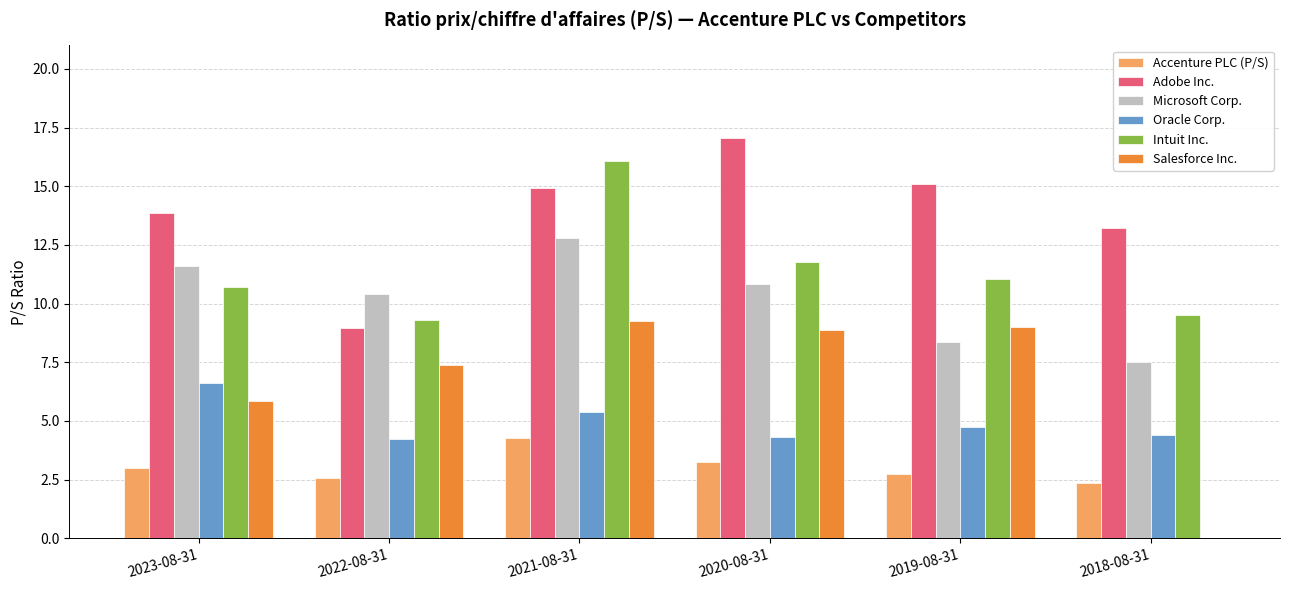

Is it true that Salesforce Inc. equals 9.2 at 2021-08-31?

True